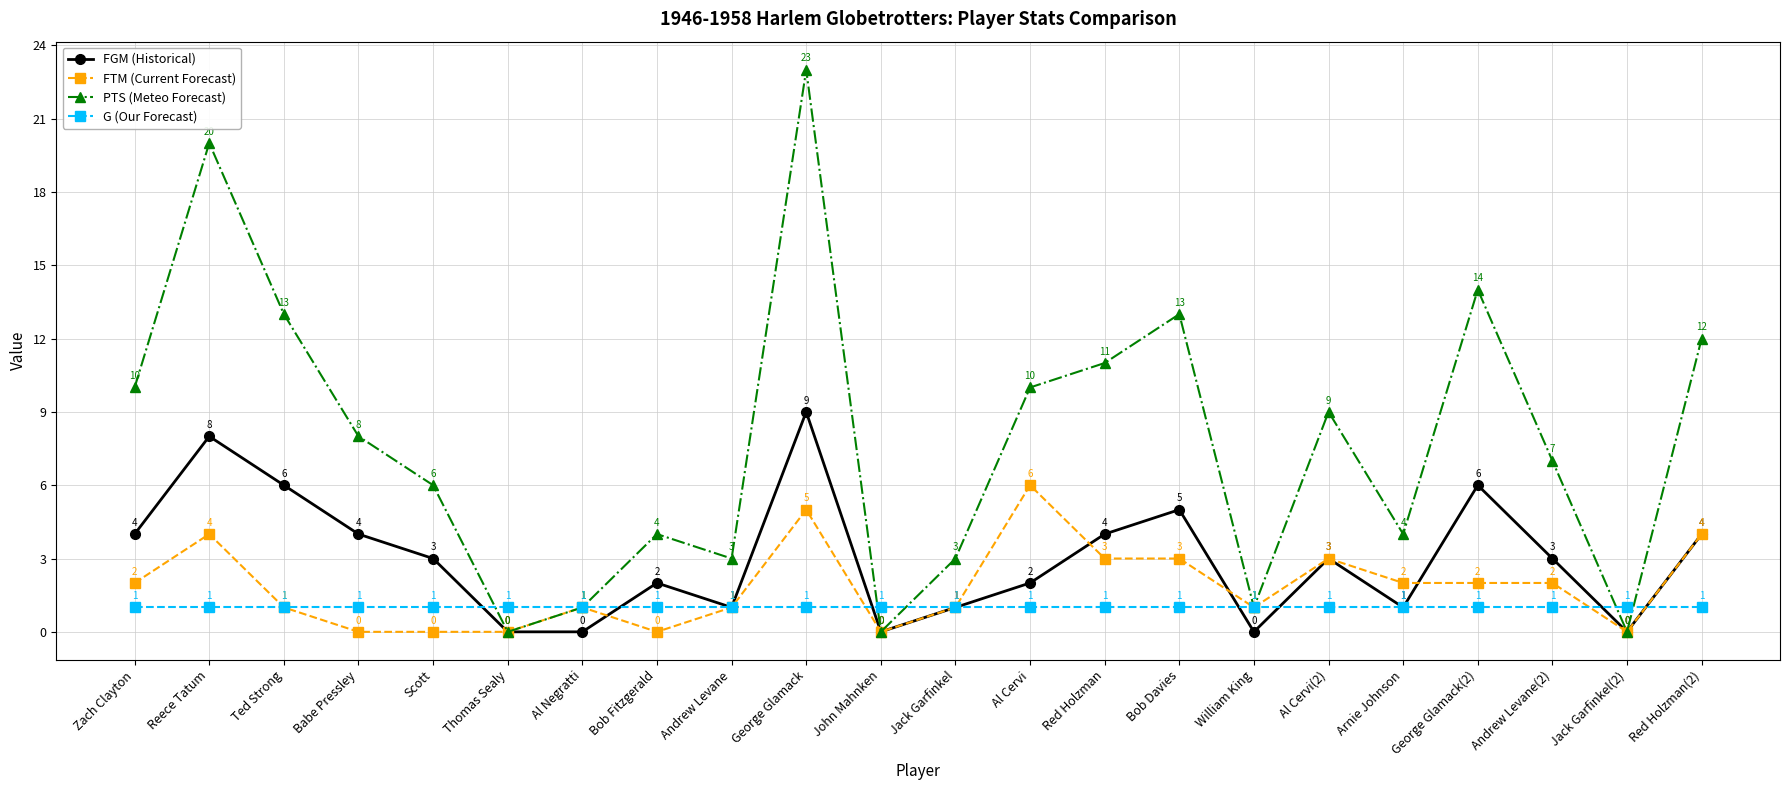

How many positive values does the FTM (Current Forecast) series have?

16